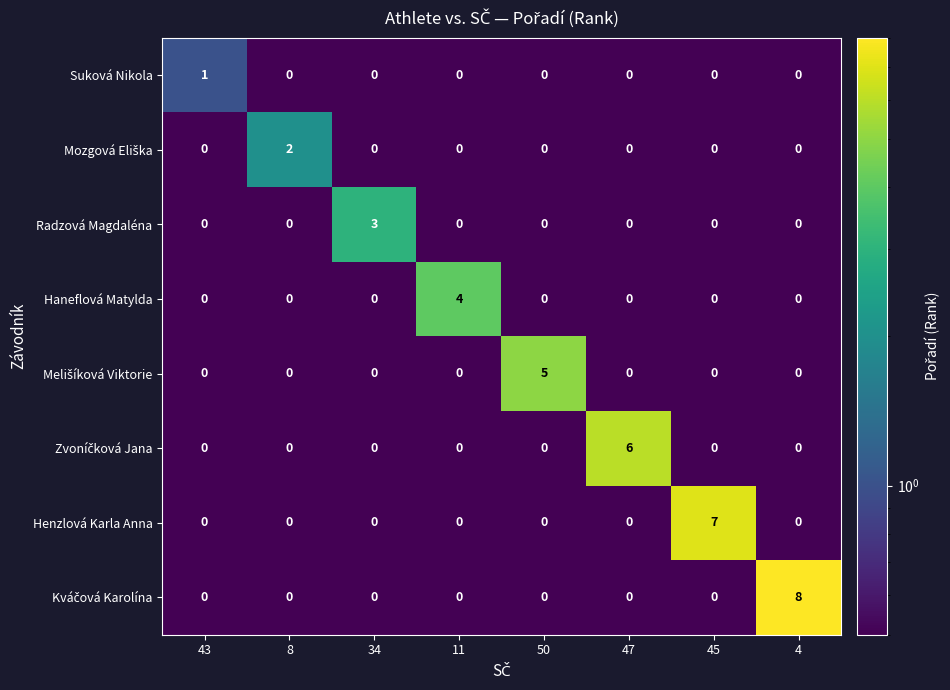

True or false: Suková Nikola has a value of 0 at 50.

True